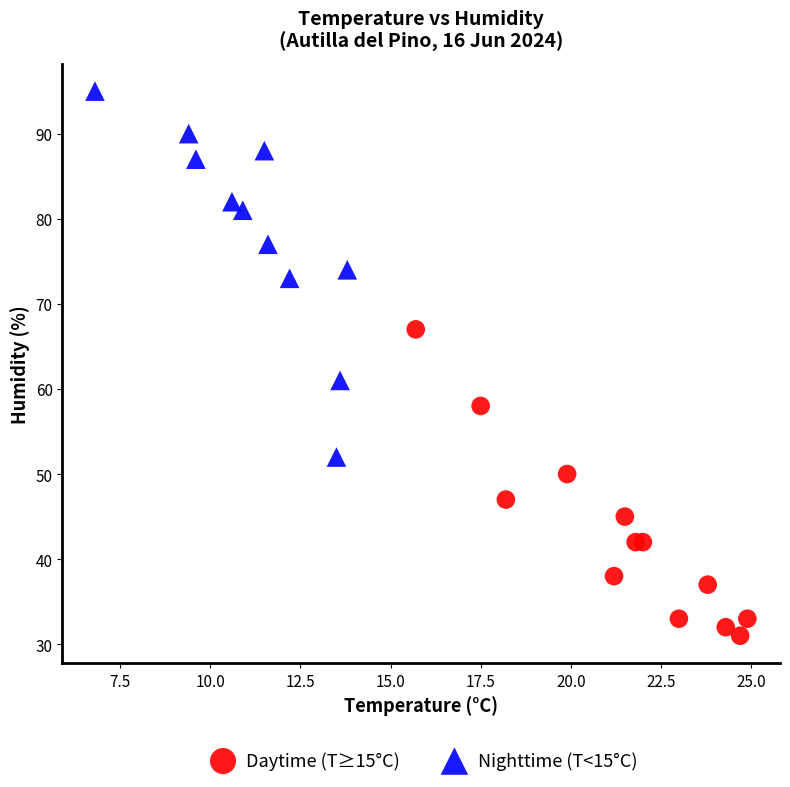

Which series has the widest spread of Y values?

Nighttime (T<15°C)